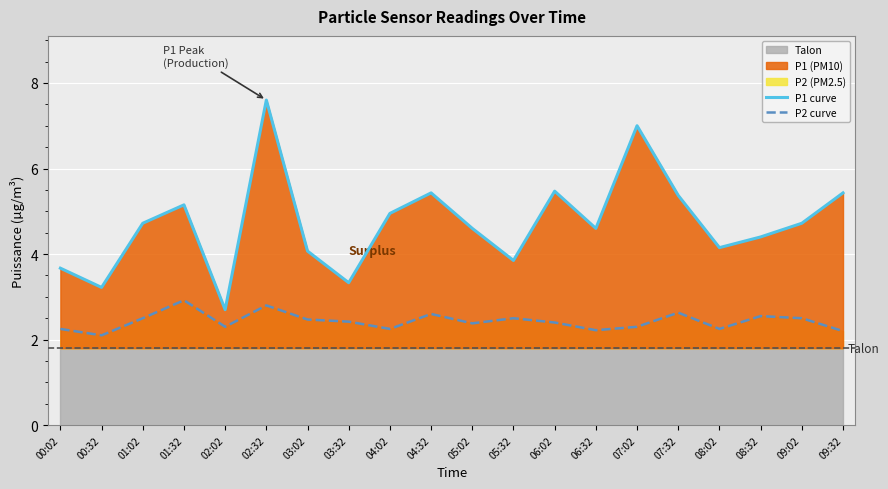

What is the label of the 12th point from the left?

05:32